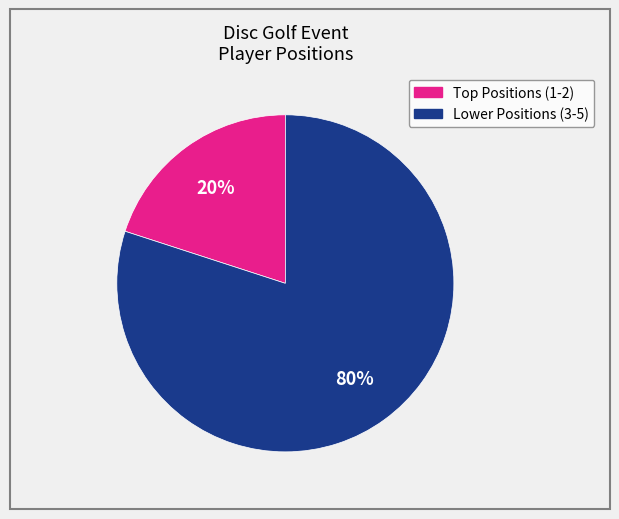

To the nearest percent, what is the average slice percentage?

50%